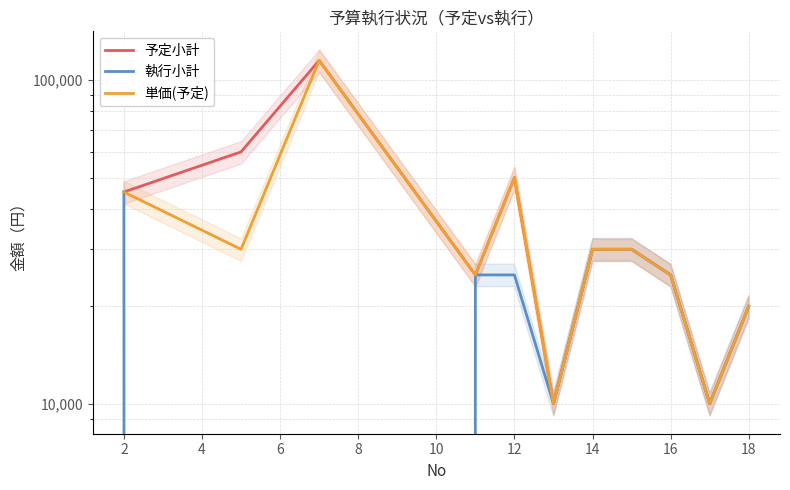

Which series has the widest spread of values?

予定小計